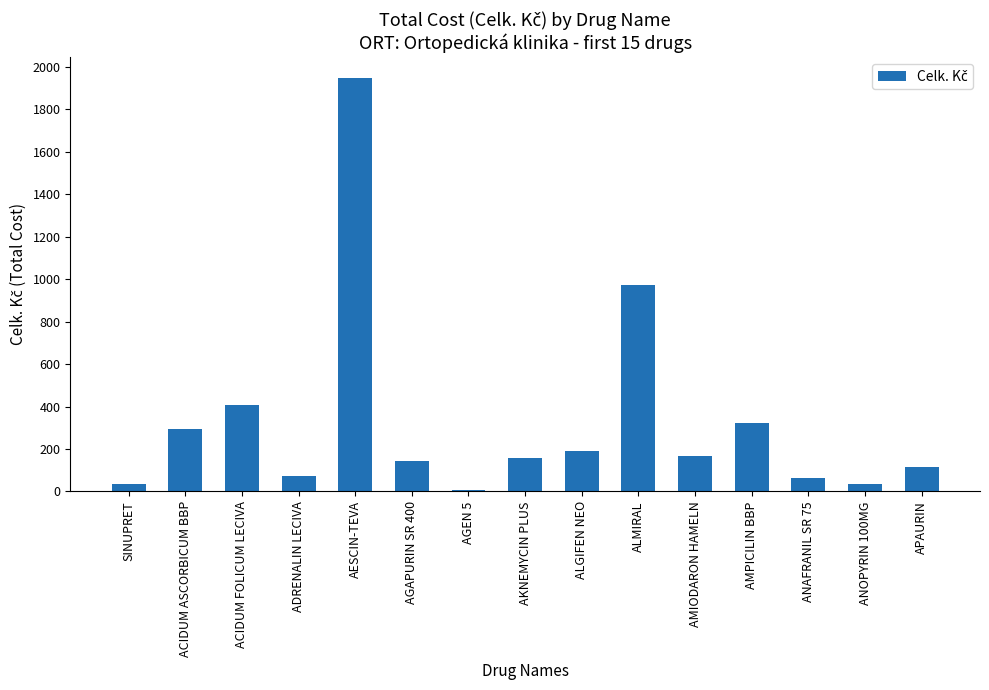

What is the greatest value displayed?

1949.8